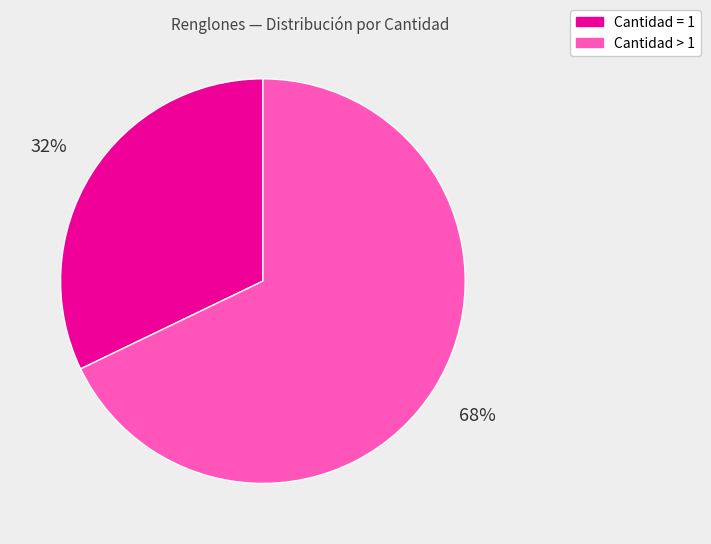

How many segments does this pie chart have?

2